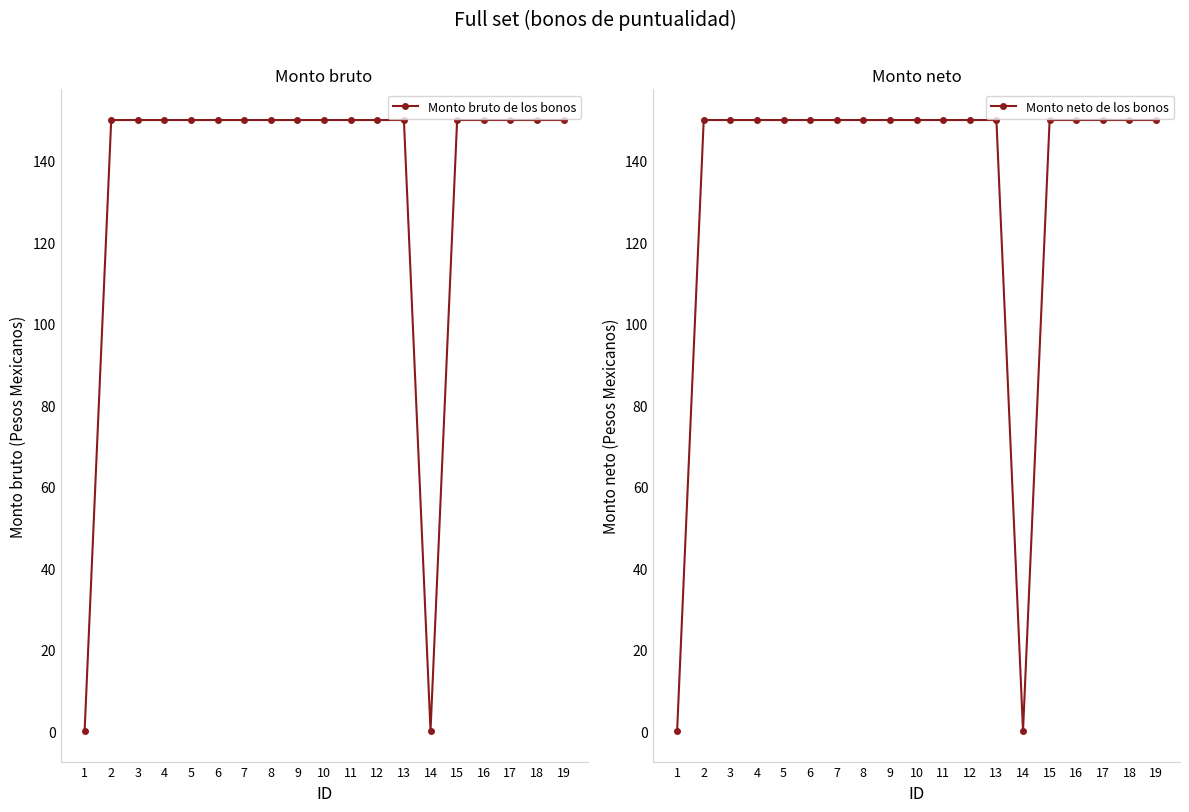

Which category has the highest value across all series?

2